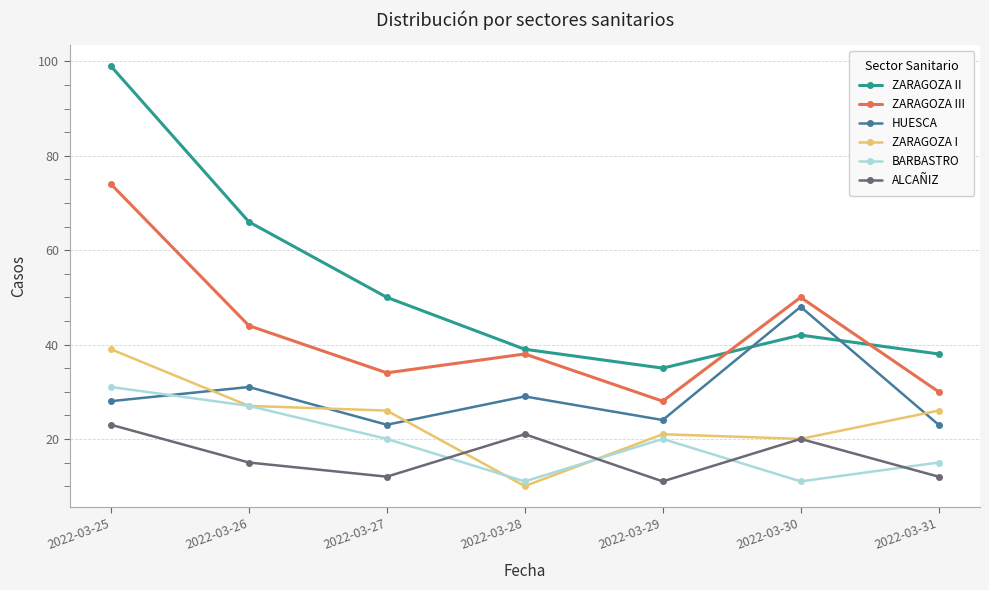

What is the value of the HUESCA point at the 5th from the left?

24